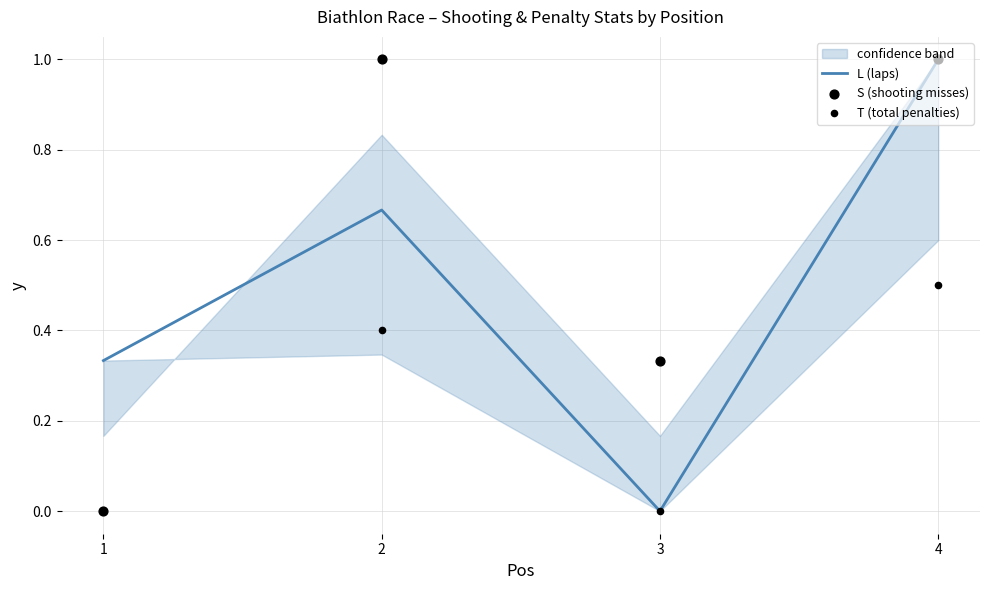

Which series has the widest spread of Y values?

L (laps)